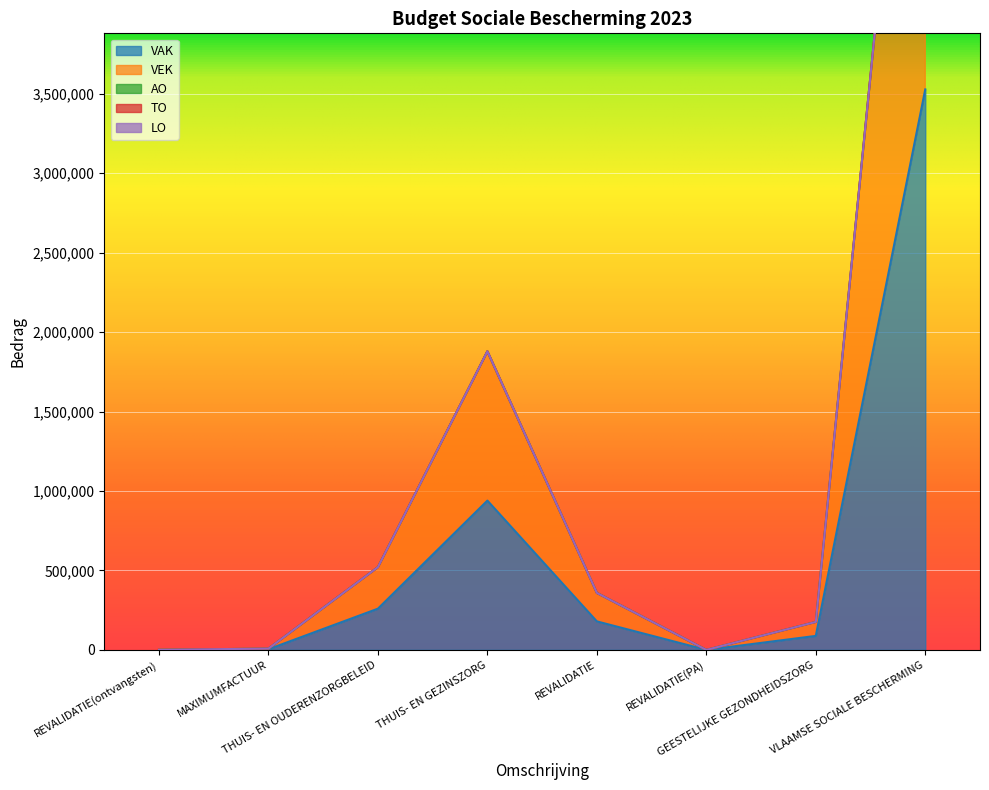

At which label is LO closest to 0?

REVALIDATIE(ontvangsten)